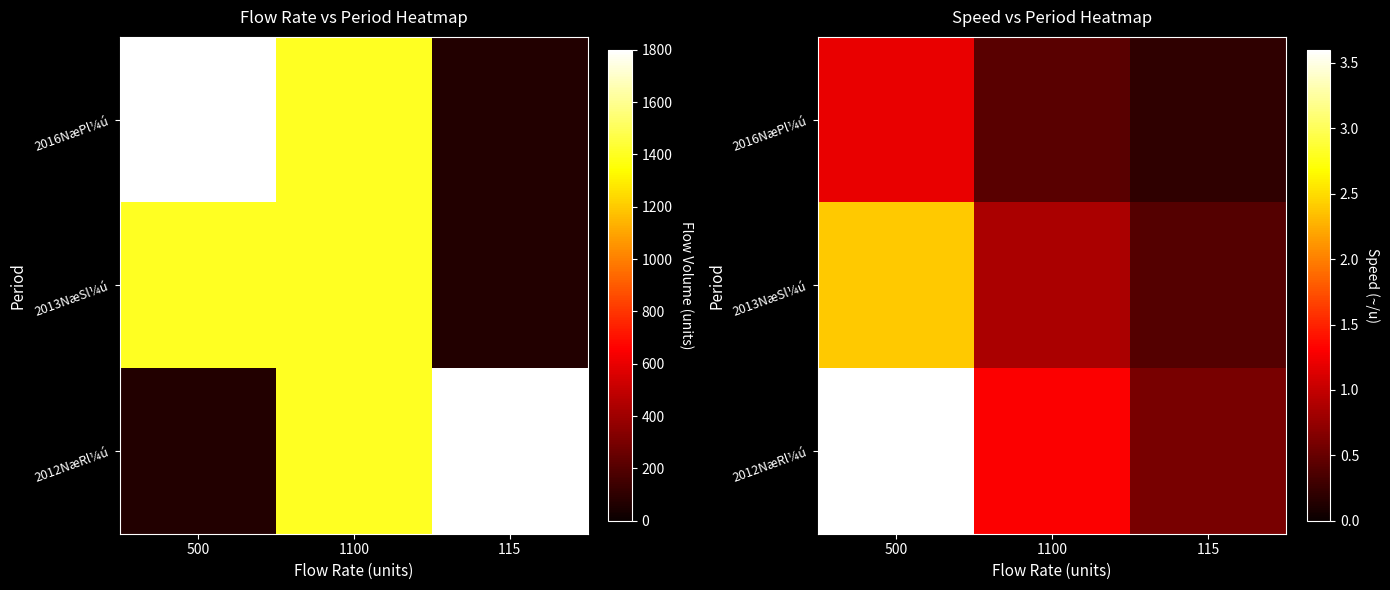

At how many categories does at least one series exceed 1?

2